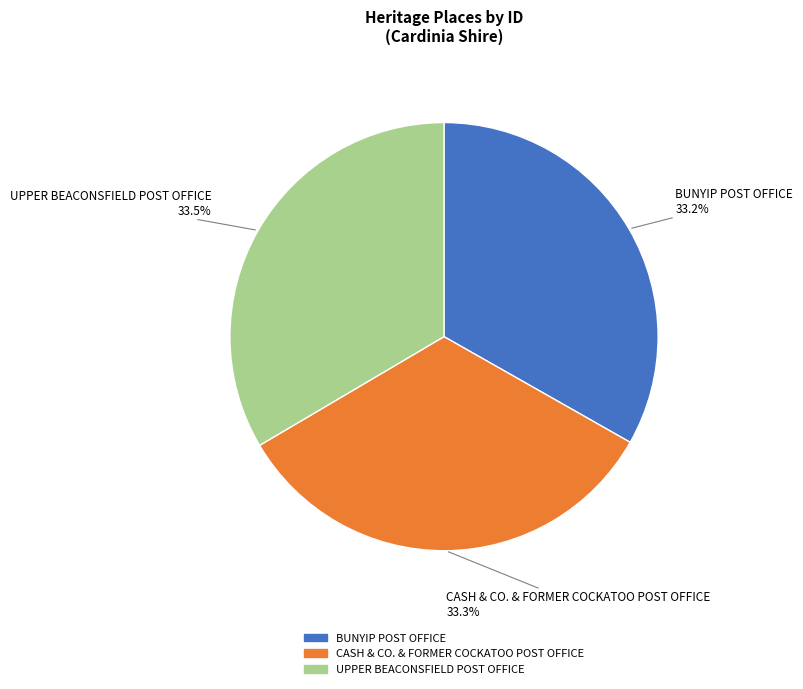

Does any single category account for the majority?

No